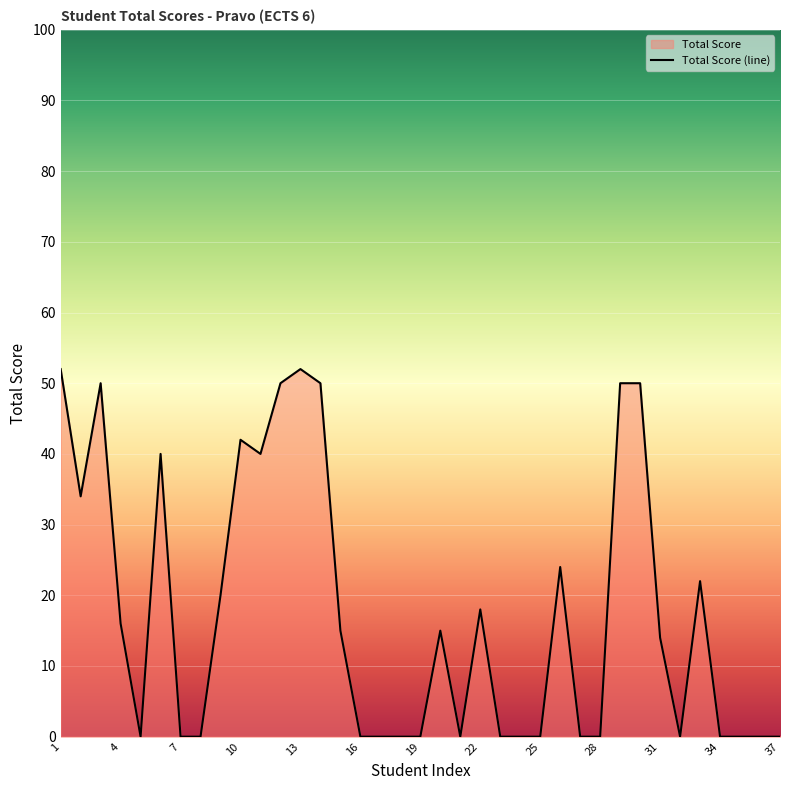

The chart shows a value of 18 at 22. True or false?

True